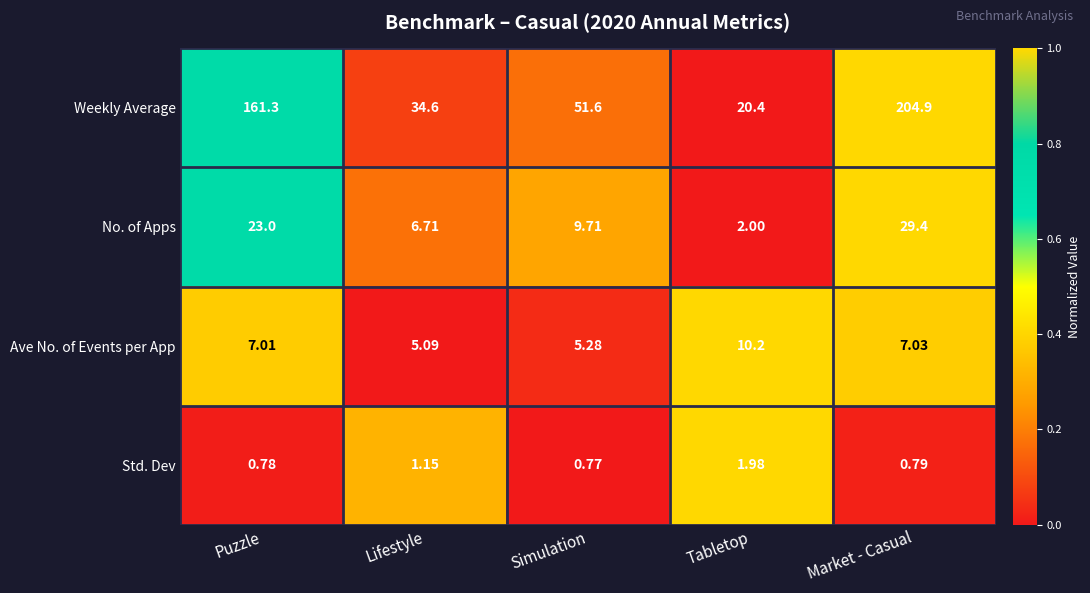

Rank the series at Tabletop from lowest to highest value.

Std. Dev, No. of Apps, Ave No. of Events per App, Weekly Average